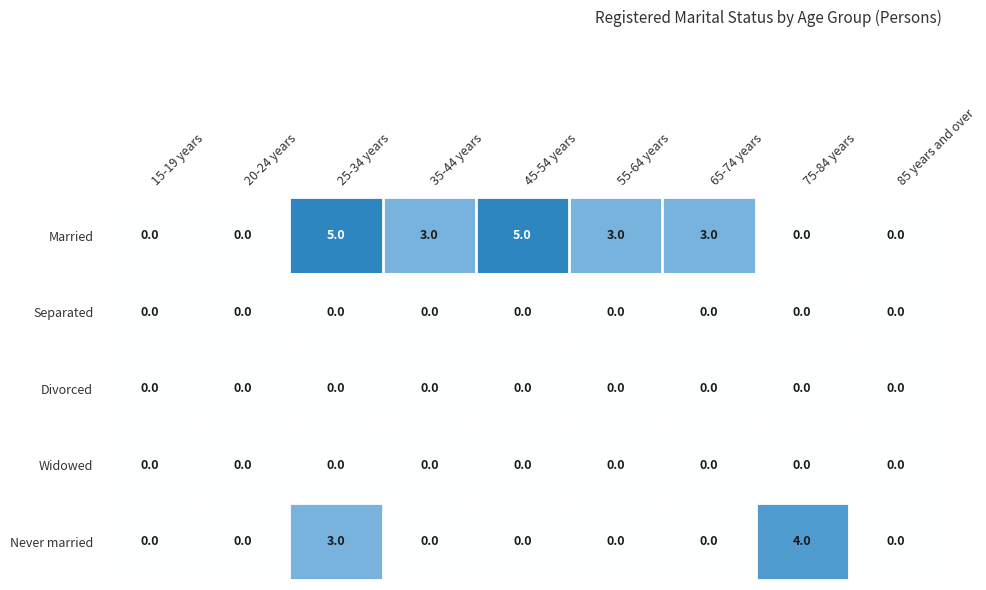

What is the maximum value shown in the chart?

5